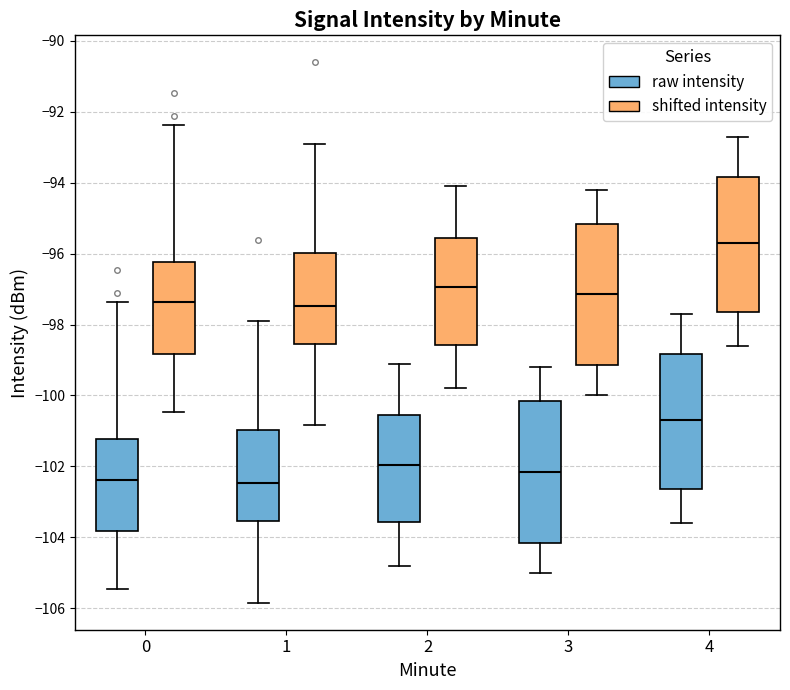

Reading left to right, read every box against the y-axis: the position of its median line, the range the box covers, and the ends of its whiskers. The values are not printed on the chart, so give them approximately, as read against the axis.

0 (raw intensity): median -102.4, box -103.8 to -101.2, whiskers -105.4 to -97.4
0 (shifted intensity): median -97.4, box -98.8 to -96.2, whiskers -100.4 to -92.4
1 (raw intensity): median -102.4, box -103.6 to -101.0, whiskers -105.8 to -98.0
1 (shifted intensity): median -97.4, box -98.6 to -96.0, whiskers -100.8 to -93.0
2 (raw intensity): median -102.0, box -103.6 to -100.6, whiskers -104.8 to -99.0
2 (shifted intensity): median -97.0, box -98.6 to -95.6, whiskers -99.8 to -94.0
3 (raw intensity): median -102.2, box -104.2 to -100.2, whiskers -105.0 to -99.2
3 (shifted intensity): median -97.2, box -99.2 to -95.2, whiskers -100.0 to -94.2
4 (raw intensity): median -100.6, box -102.6 to -98.8, whiskers -103.6 to -97.6
4 (shifted intensity): median -95.6, box -97.6 to -93.8, whiskers -98.6 to -92.6